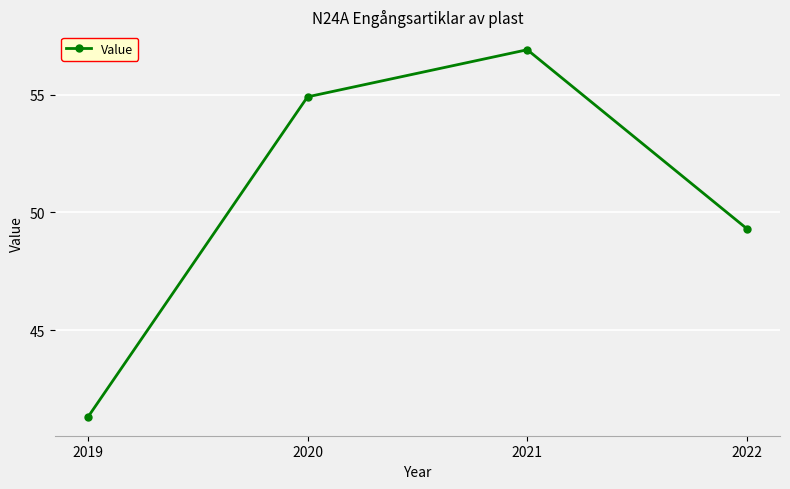

Rank the categories by value from highest to lowest.

2021, 2020, 2022, 2019